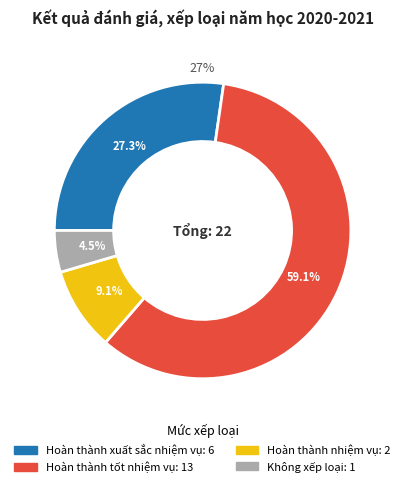

The Hoàn thành xuất sắc nhiệm vụ slice represents 13% of the pie. True or false?

False